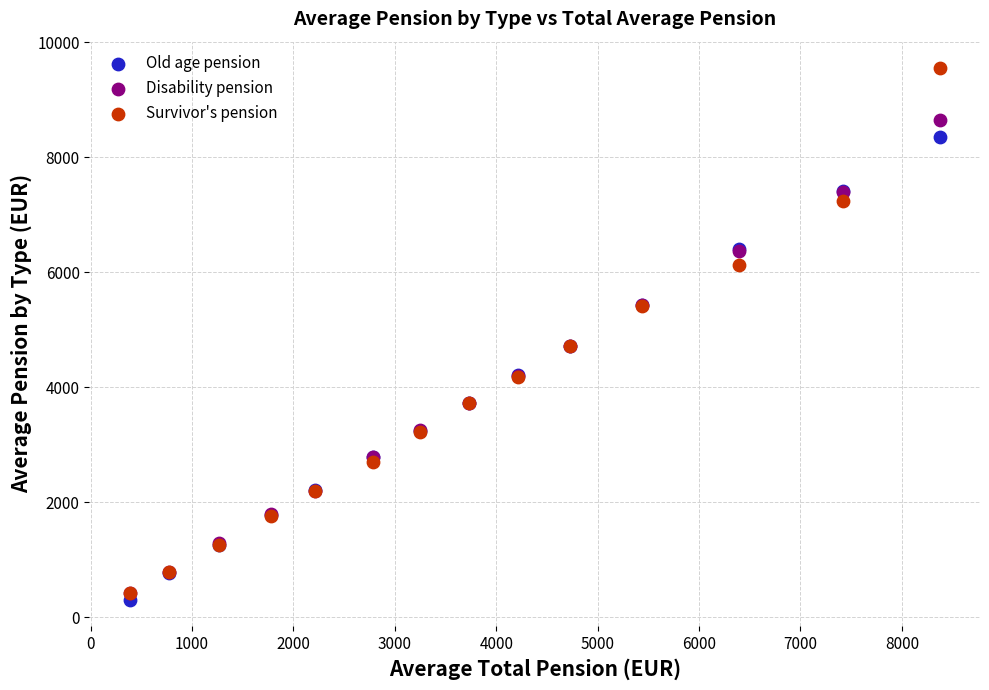

Which series has the widest spread of Y values?

Survivor's pension